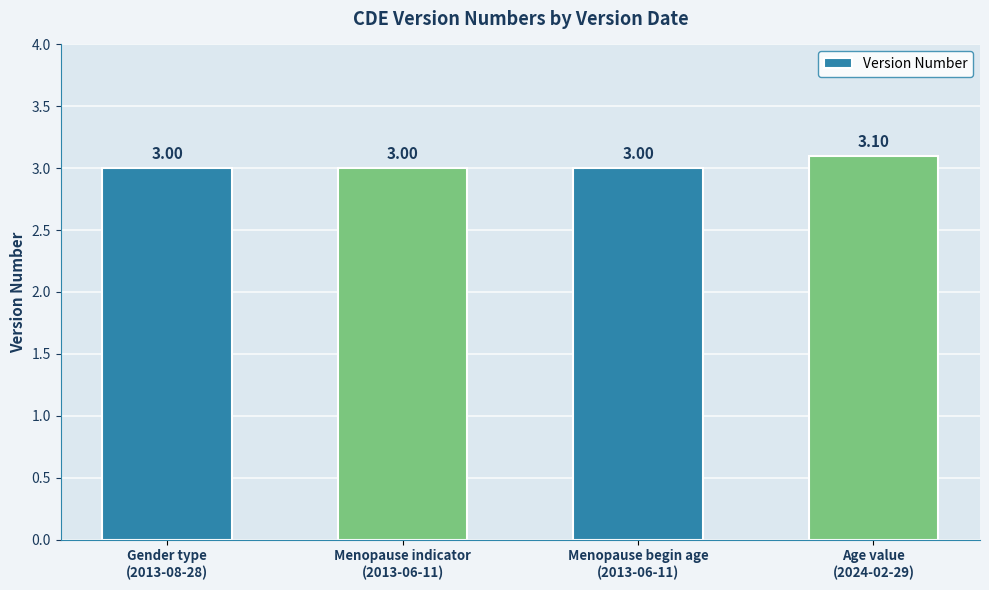

What is the ratio of the value at Age value
(2024-02-29) to the value at Menopause indicator
(2013-06-11)?

1.0